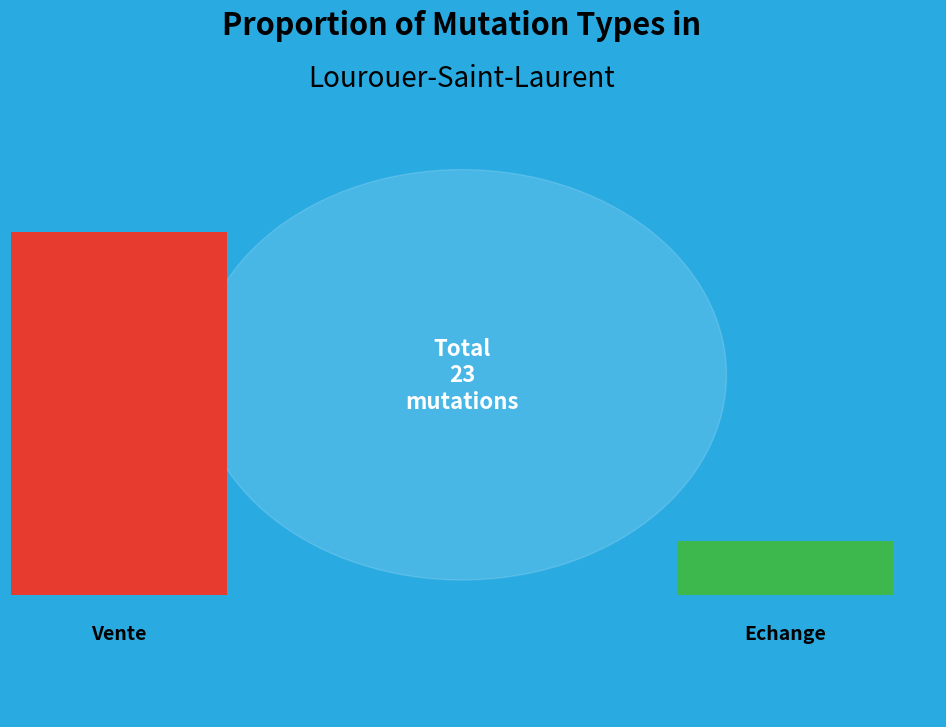

Combined, do Vente and Echange account for over 50%?

Yes